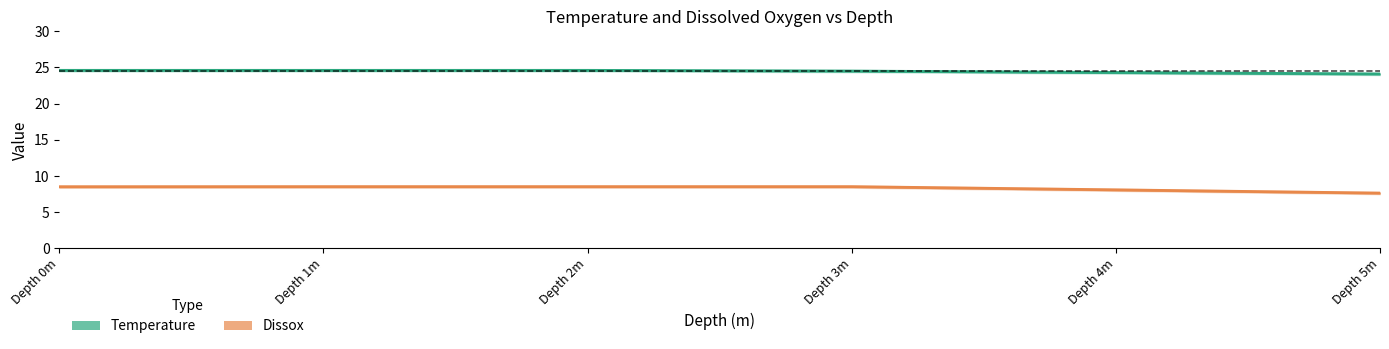

How many data points does each series have?

6